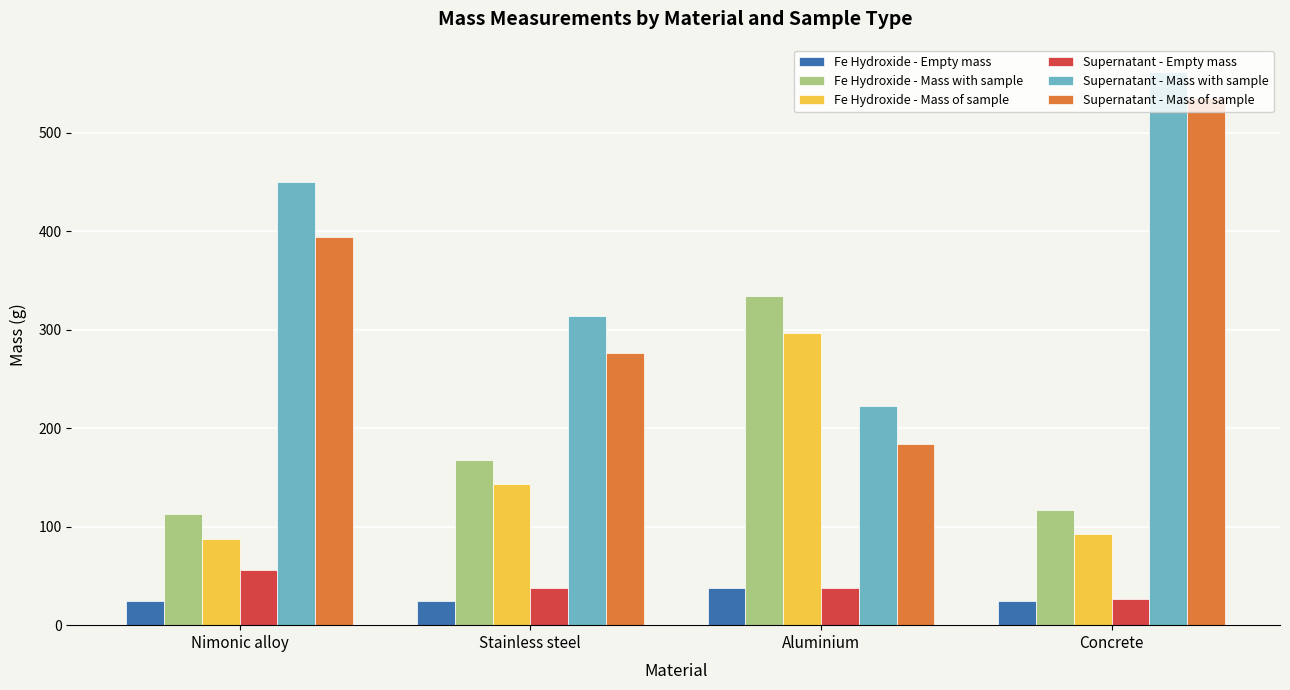

How many bars are there in each group?

6